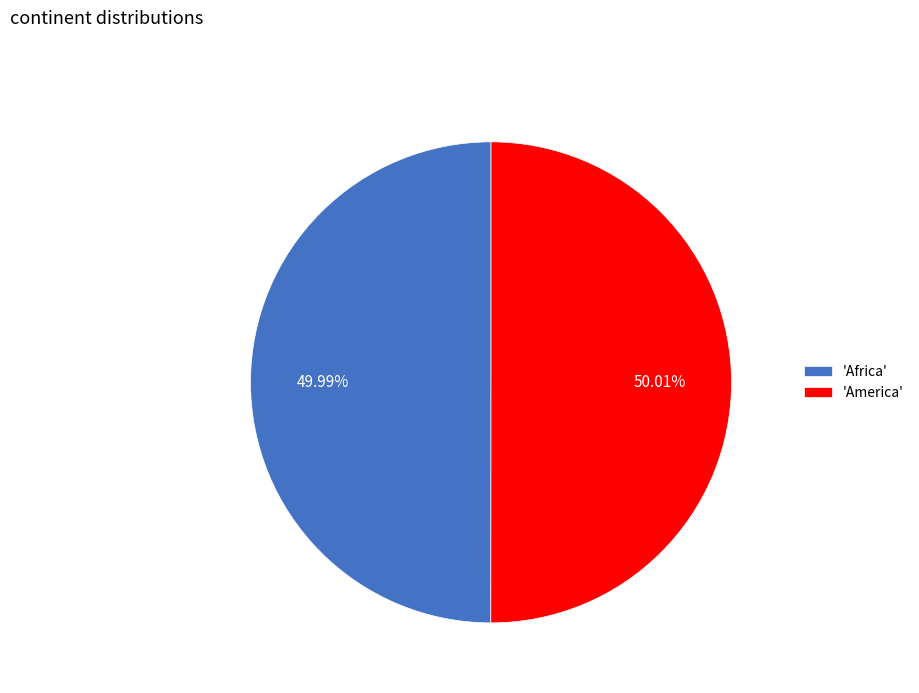

Is there any slice that represents more than half of the pie?

Yes